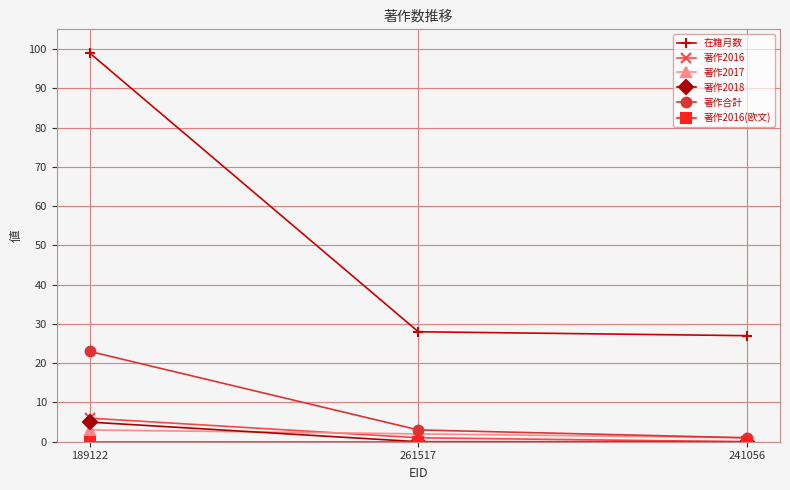

What is the value of the 著作2016 point at the 1st from the left?

6